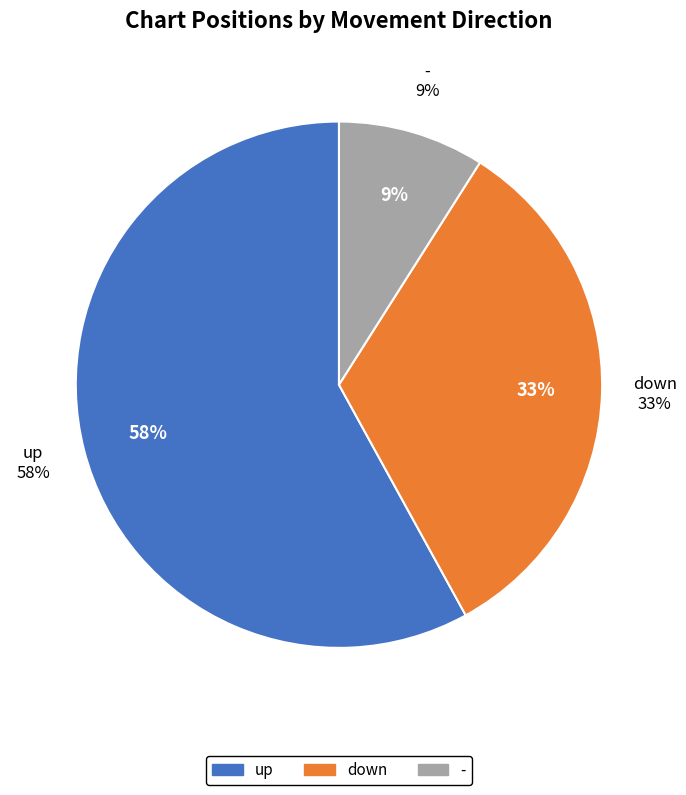

Which category accounts for the majority?

up